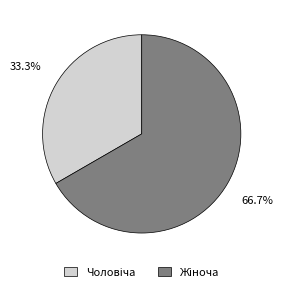

Is there a majority slice in this chart?

Yes